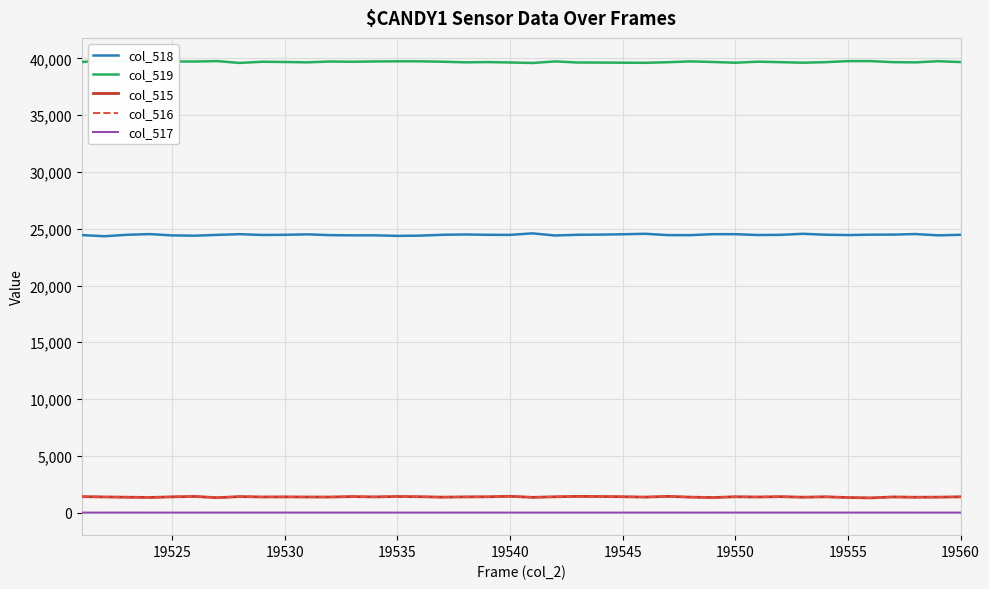

True or false: col_518 has a value of 12991 at 19525.

False